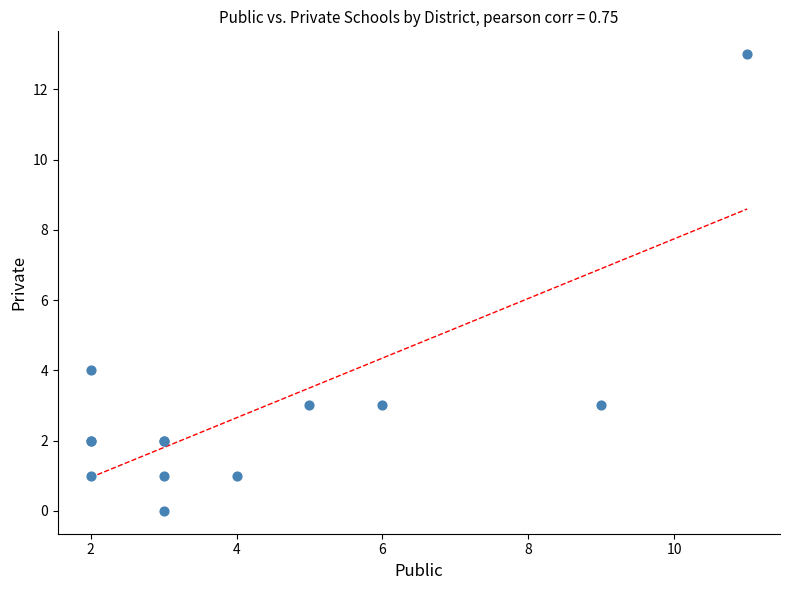

What Y value in the scatter plot is closest to 6?

4